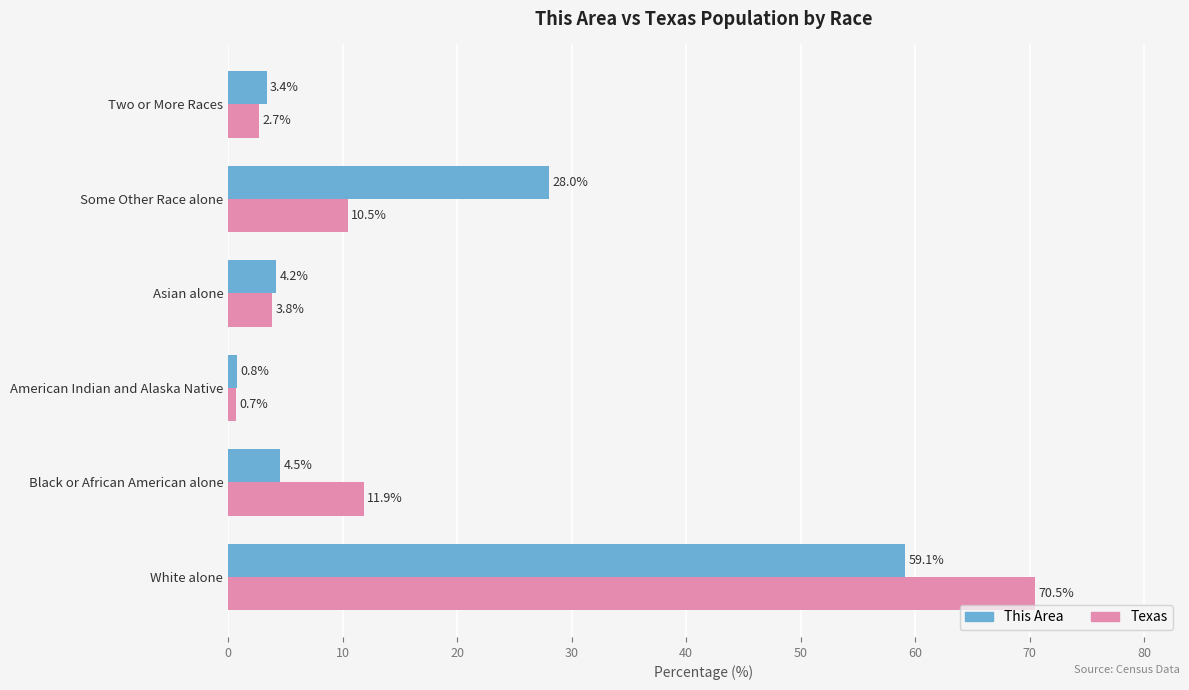

What is the sum of all This Area values?

100.0